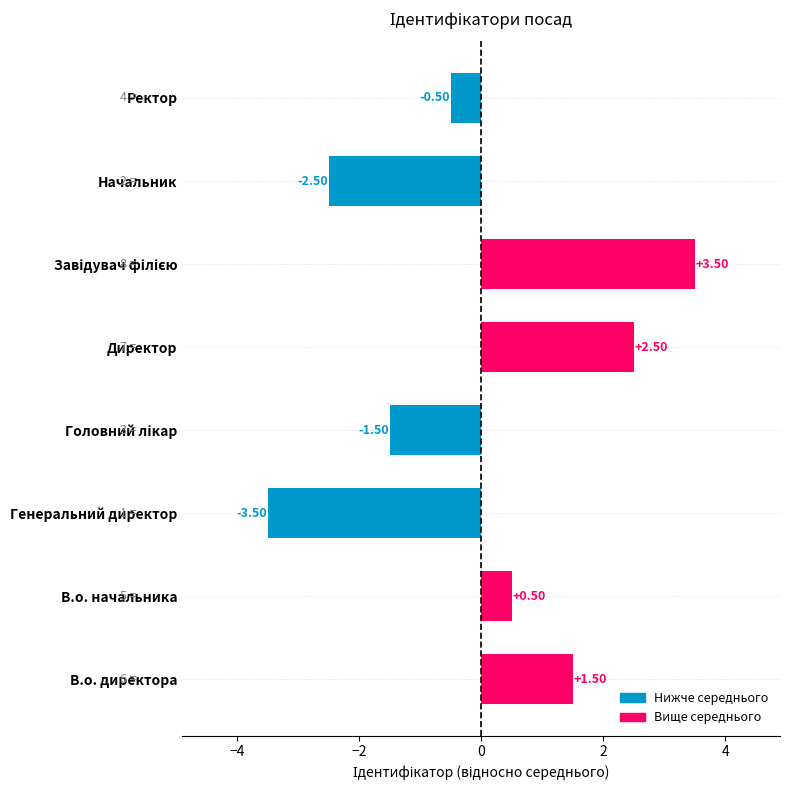

What is the greatest value displayed?

3.5